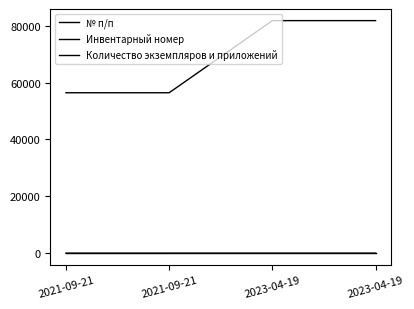

At 2023-04-19, list the series in order from smallest to largest.

Количество экземпляров и приложений, № п/п, Инвентарный номер